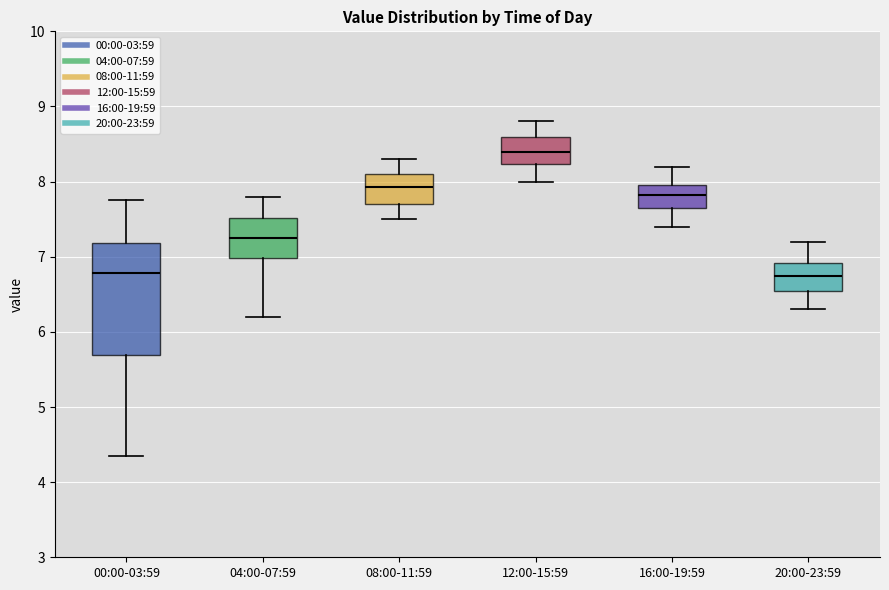

Which box is the tallest, from its lower edge to its upper edge?

00:00-03:59